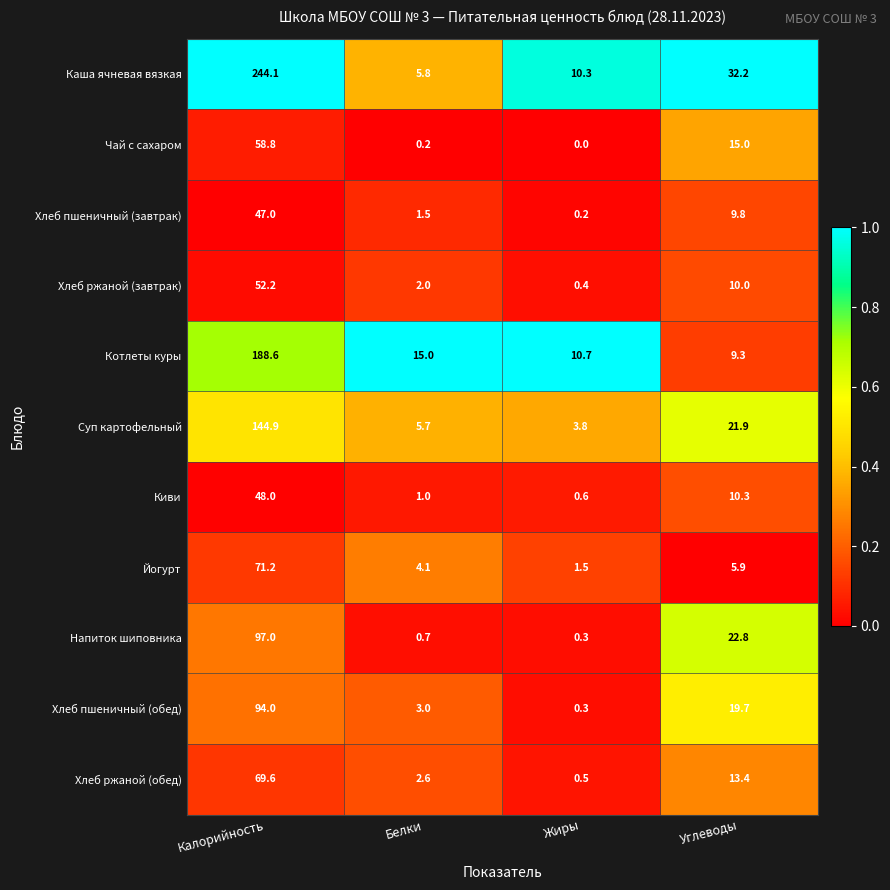

At how many categories does at least one series exceed 0?

4